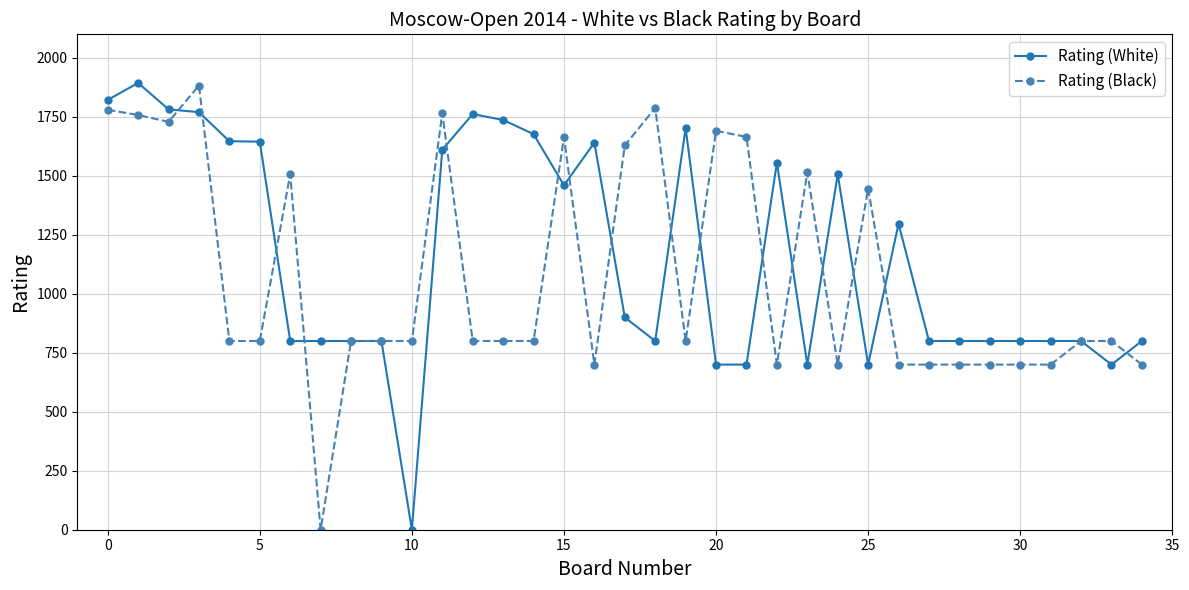

What are all the series names shown in the legend?

Rating (White), Rating (Black)